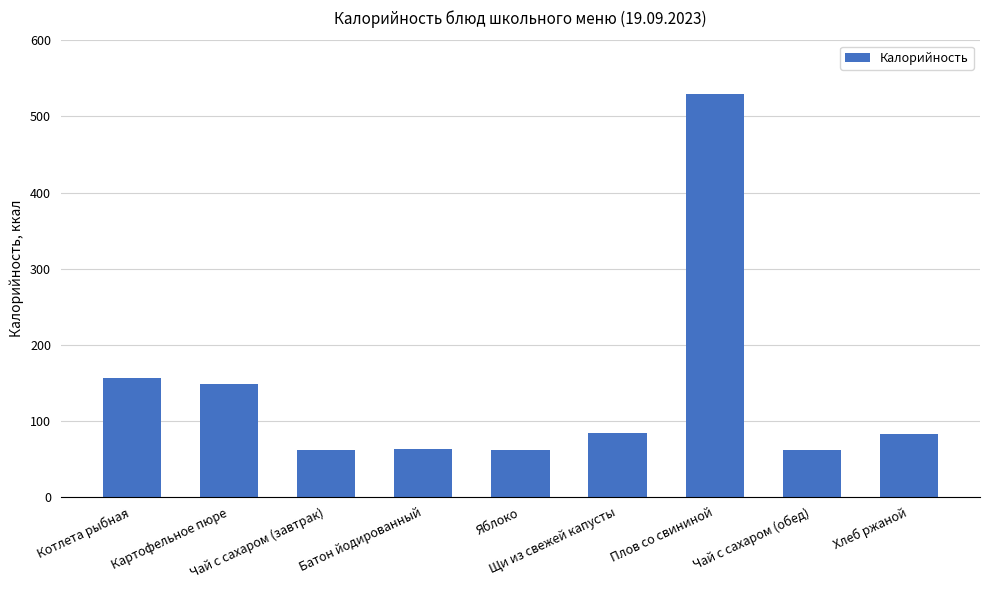

What is the sum of all values?

1246